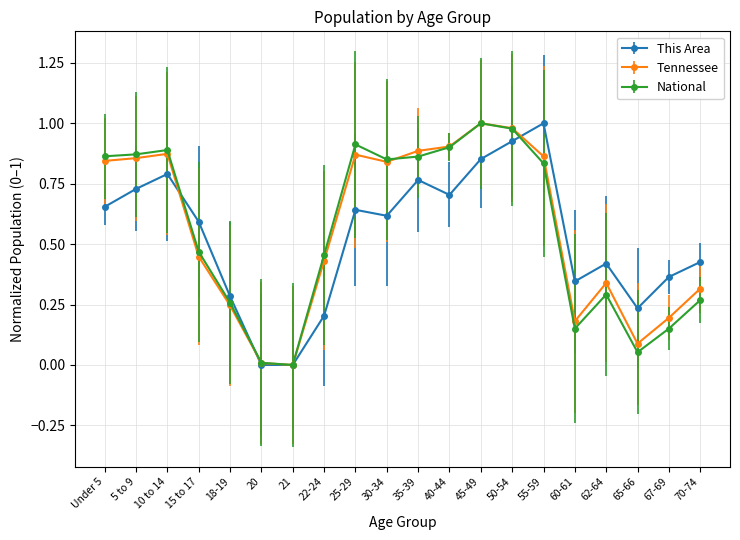

How many lines are shown in the chart?

3